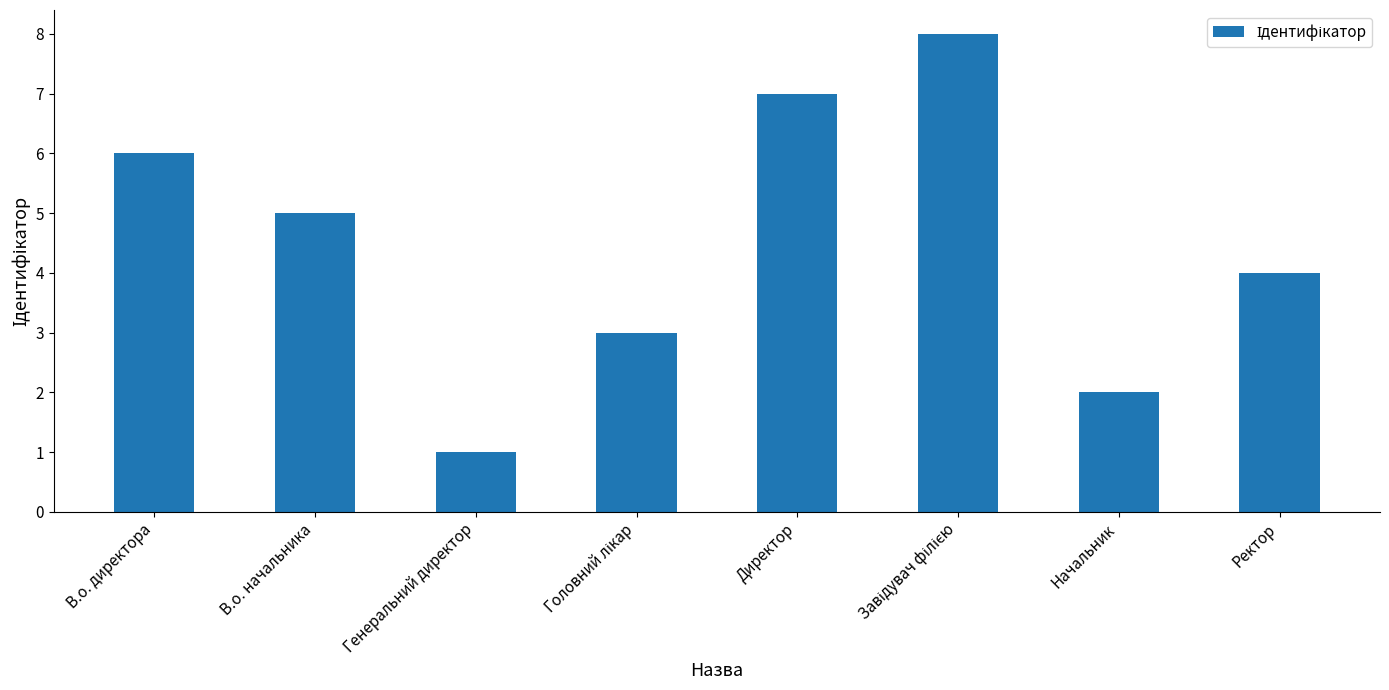

What is the value of the 2nd bar from the left?

5